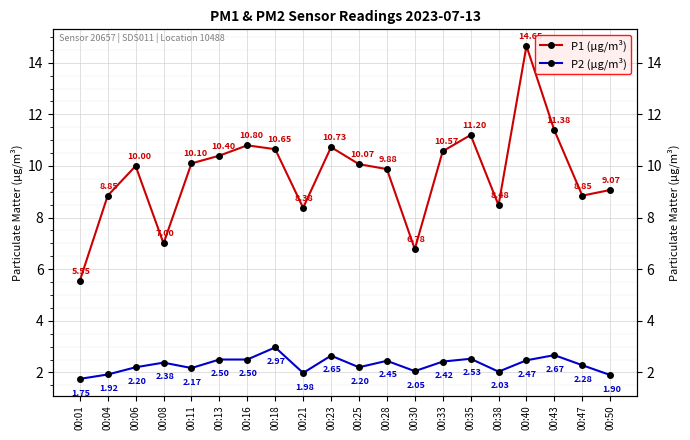

True or false: P1 (µg/m³) has a value of 16.6 at 00:25.

False